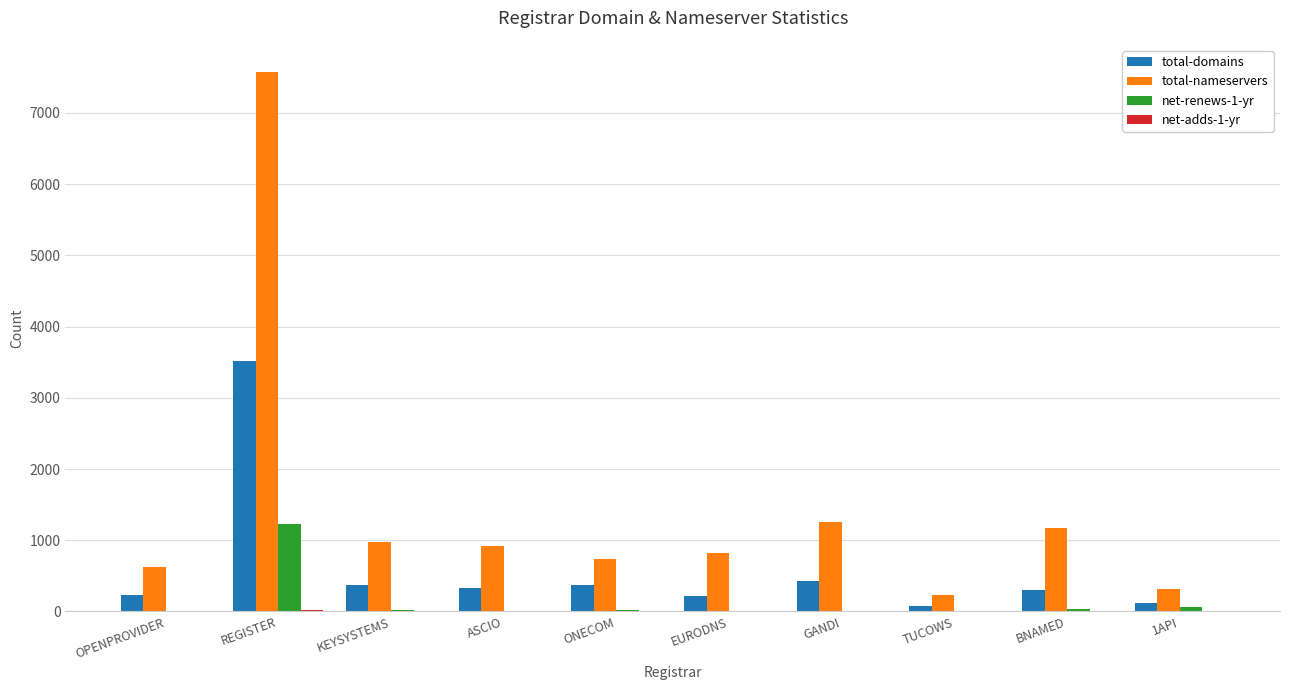

Is it true that total-nameservers equals 1179 at BNAMED?

True